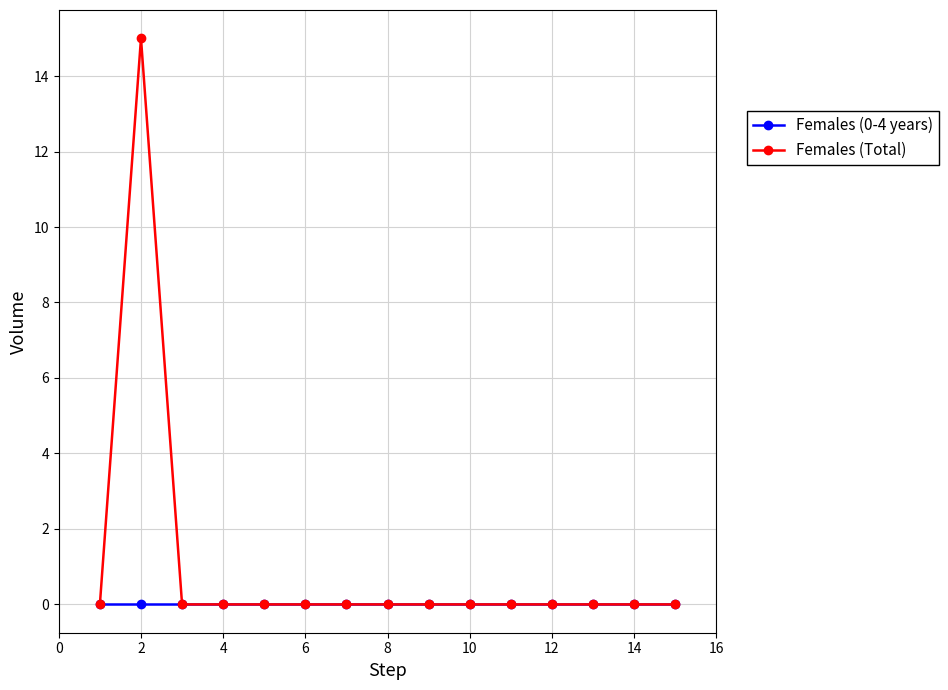

What are all the series names shown in the legend?

Females (0-4 years), Females (Total)